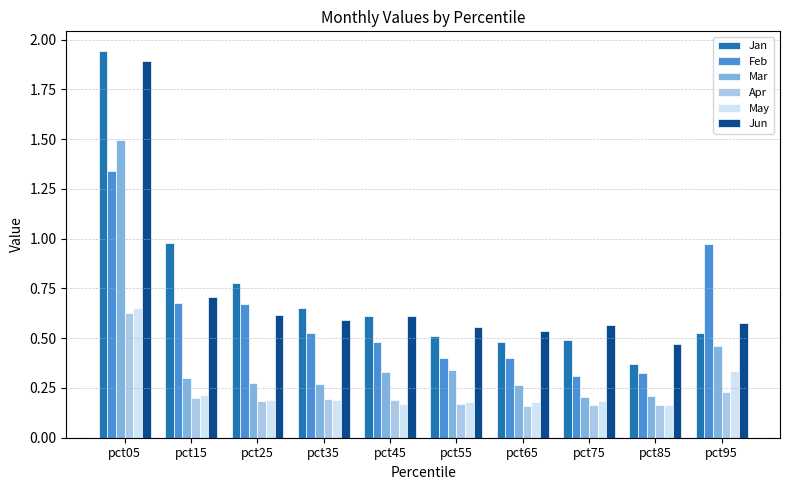

The Jan series shows 0.5 at pct55. True or false?

True